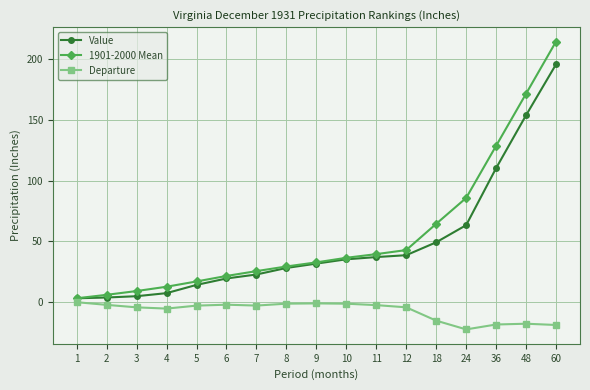

Which label corresponds to the largest value in the chart?

60